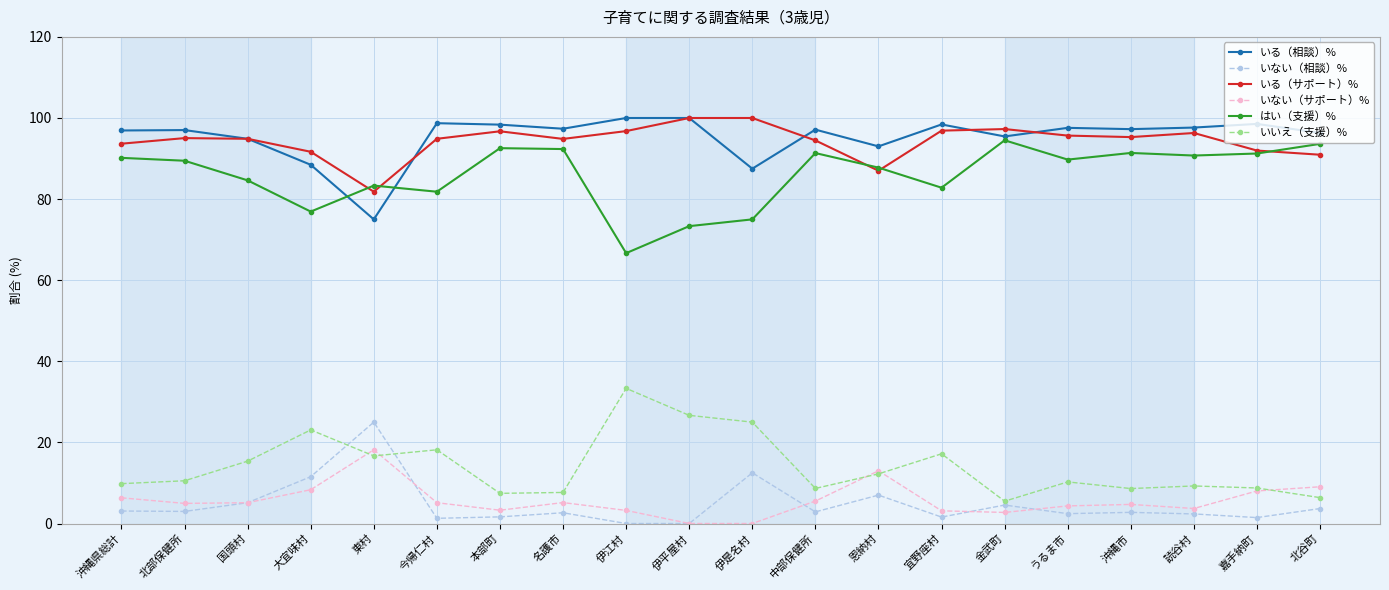

What is the average value of the いる（サポート）% series?

94.3